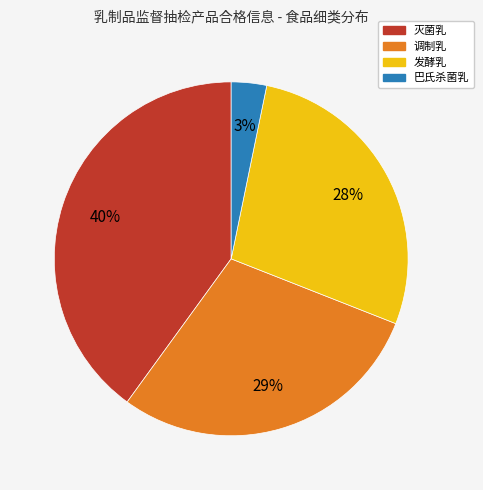

Combined, do 灭菌乳 and 调制乳 account for over 50%?

Yes